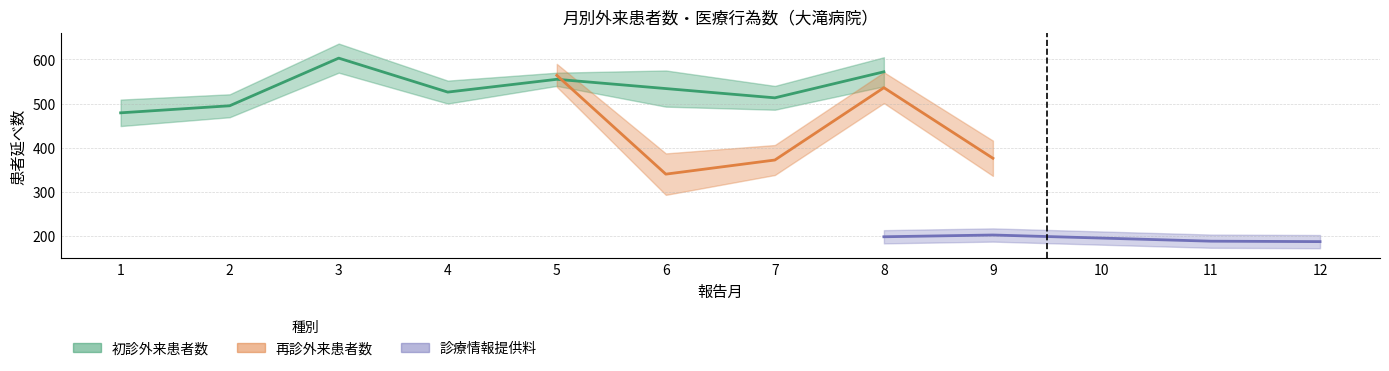

What is the average value of the 初診外来患者数_大滝病院 series?

544